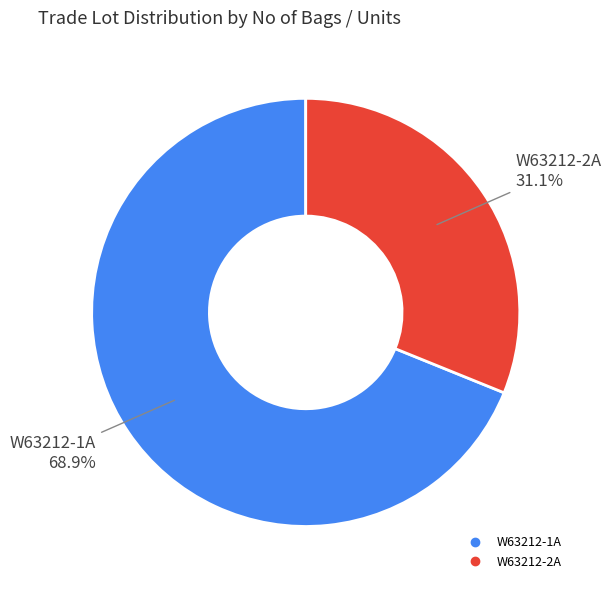

To the nearest percent, what is the average slice percentage?

50%